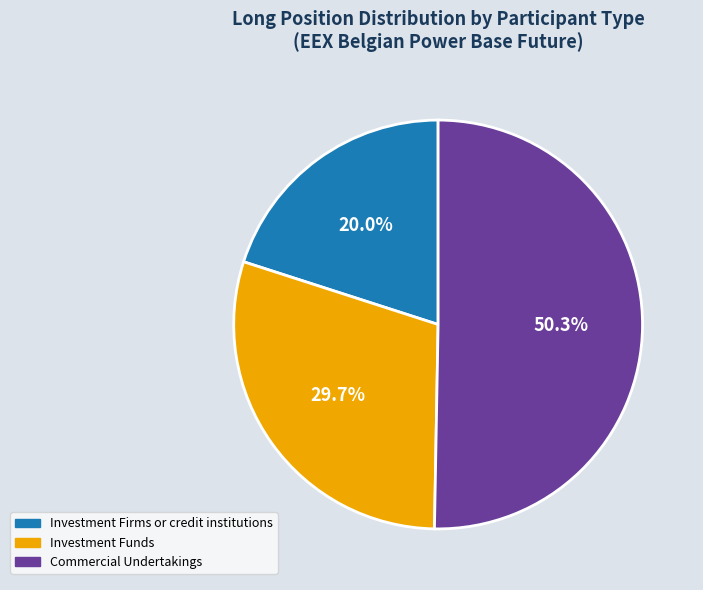

Rank the categories by value from lowest to highest.

Investment Firms or credit institutions, Investment Funds, Commercial Undertakings